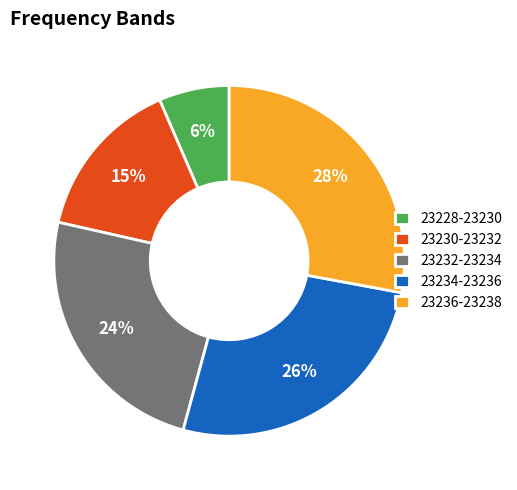

Is there any slice that represents more than half of the pie?

No